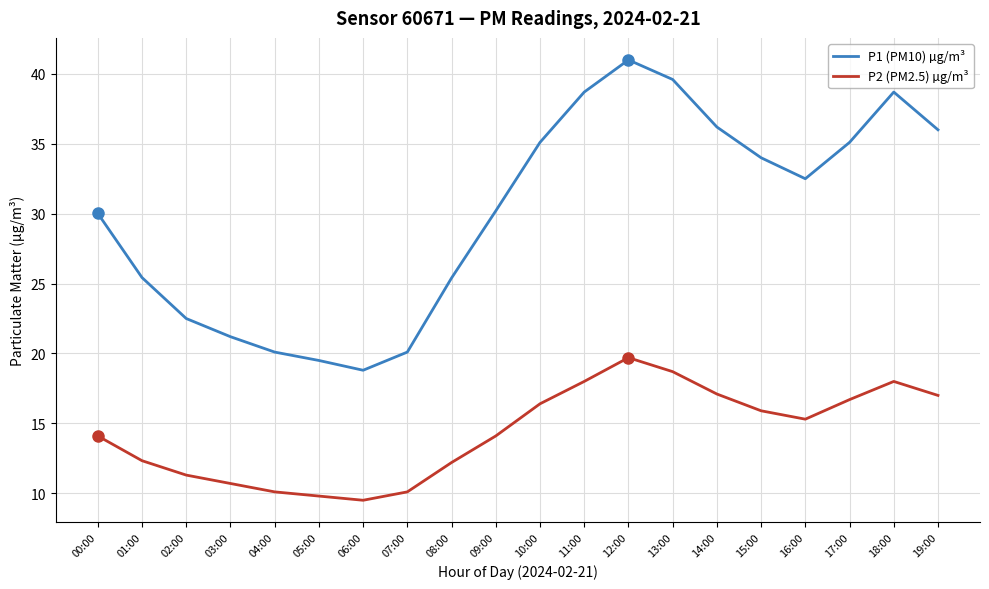

What position from the left is 04:00?

5